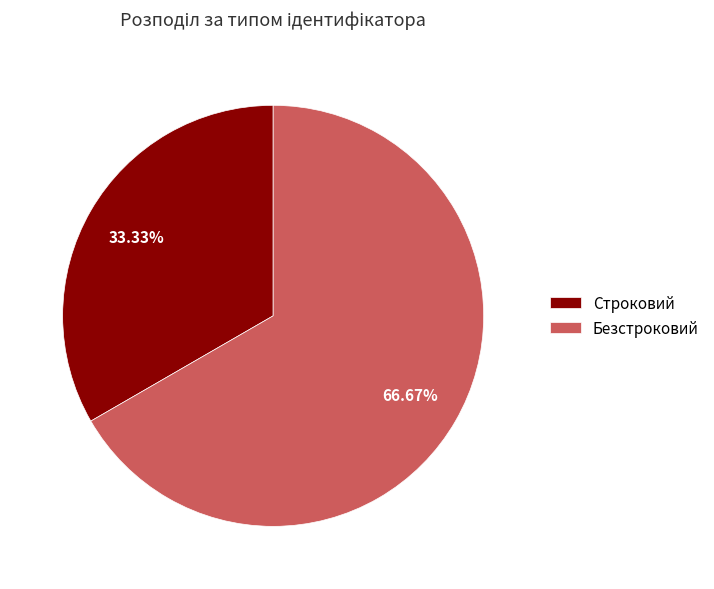

To the nearest percent, what portion does Безстроковий represent?

67%